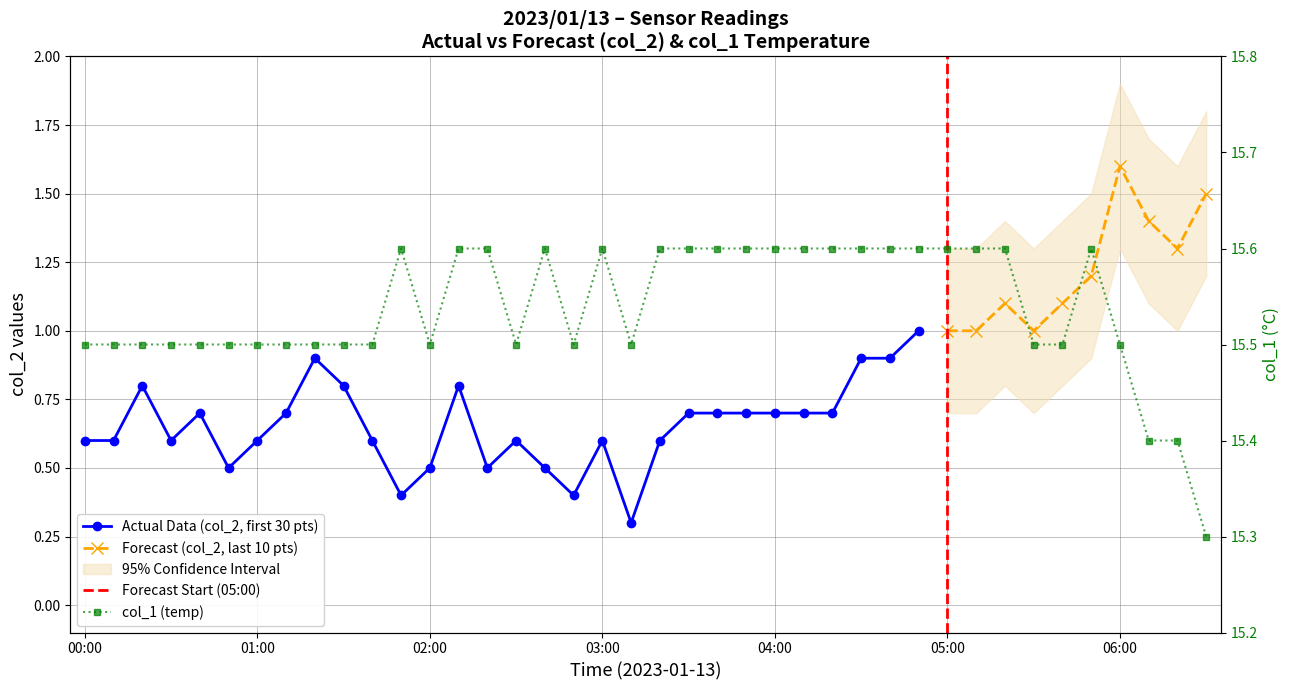

What is the label of the 26th point from the right?

02:20